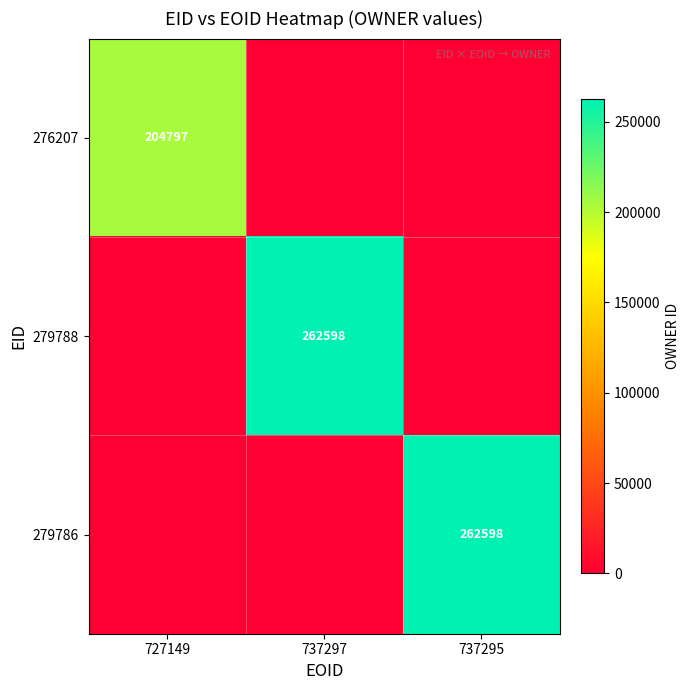

Which category has the highest value in the 276207 series?

727149